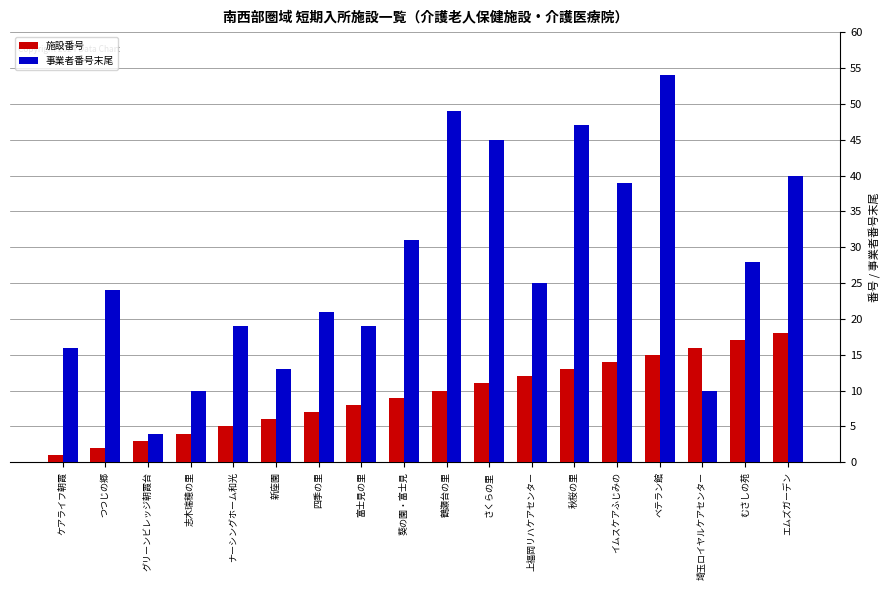

What is the spread (max minus min) of values at 新座園?

7